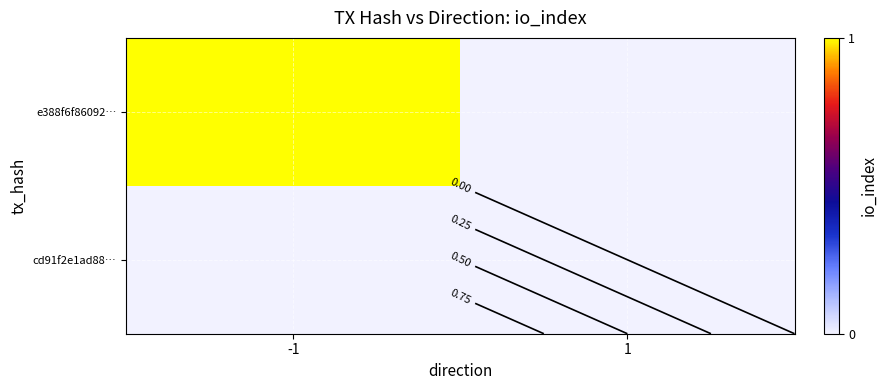

Rank the series by their average value, from highest to lowest.

e388f6f86092…, cd91f2e1ad88…